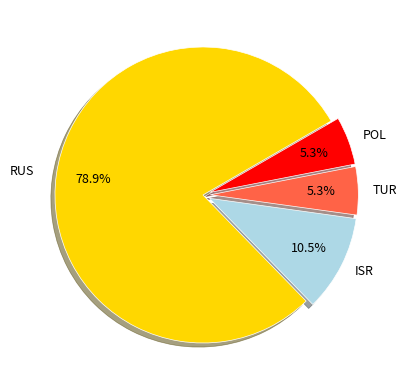

Is there any slice that represents more than half of the pie?

Yes